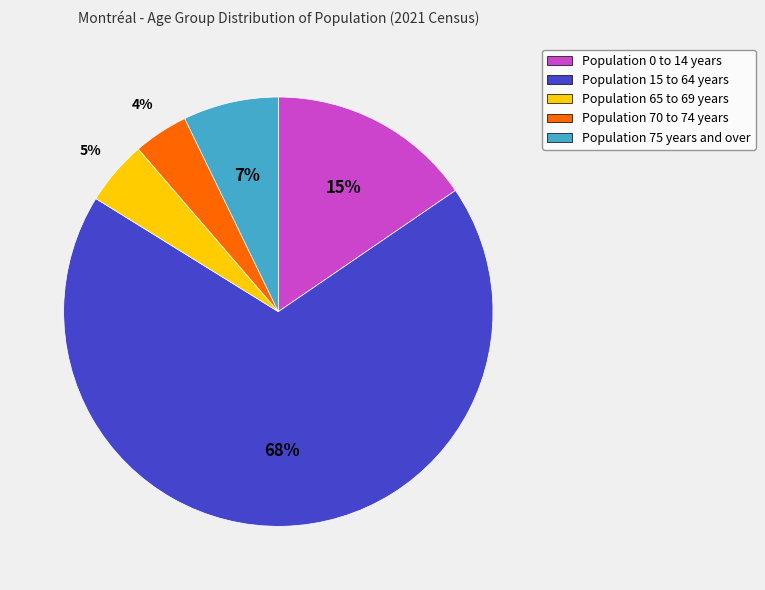

To the nearest percent, what is the average slice percentage?

20%